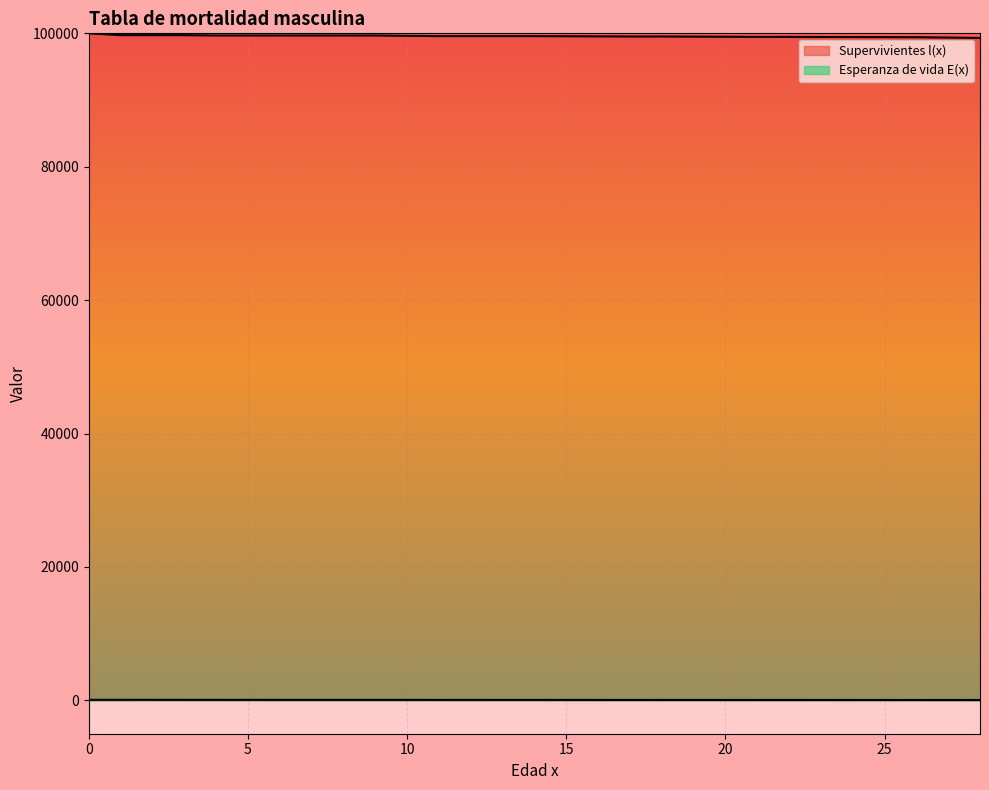

How many lines are shown in the chart?

2